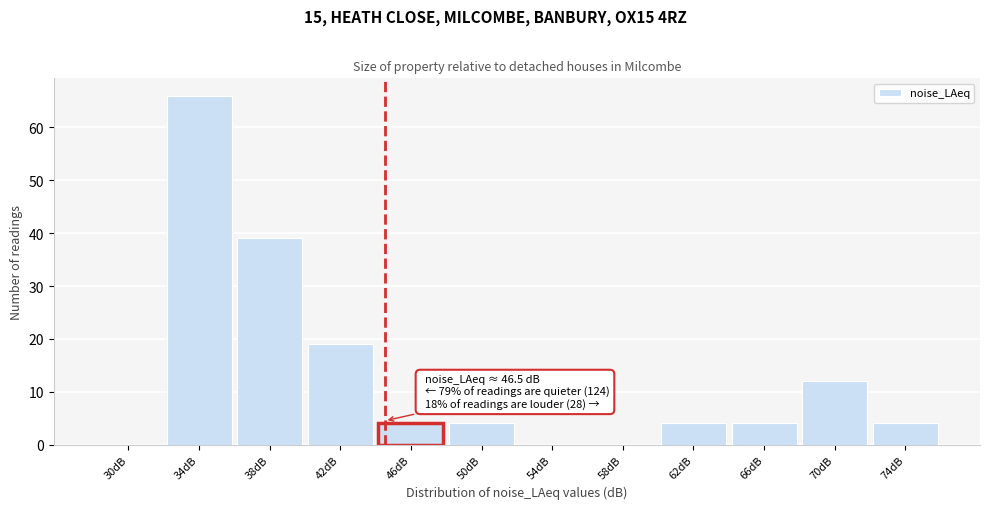

Reading left to right, extract all data points from this chart.

30dB=0	34dB=66	38dB=39	42dB=19	46dB=4	50dB=4	54dB=0	58dB=0	62dB=4	66dB=4	70dB=12	74dB=4